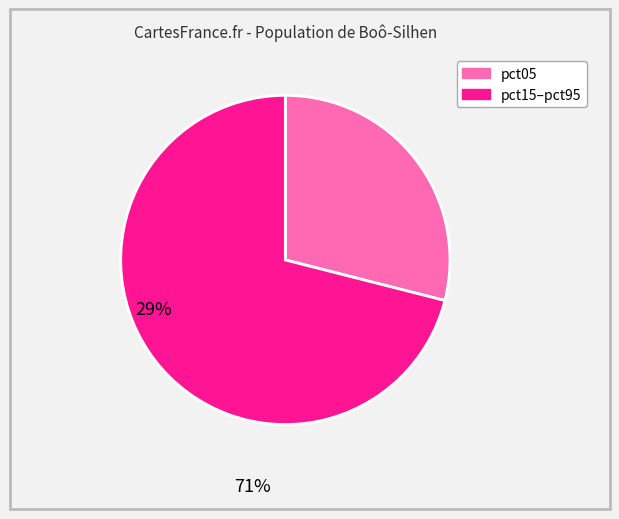

Does any single category account for the majority?

Yes